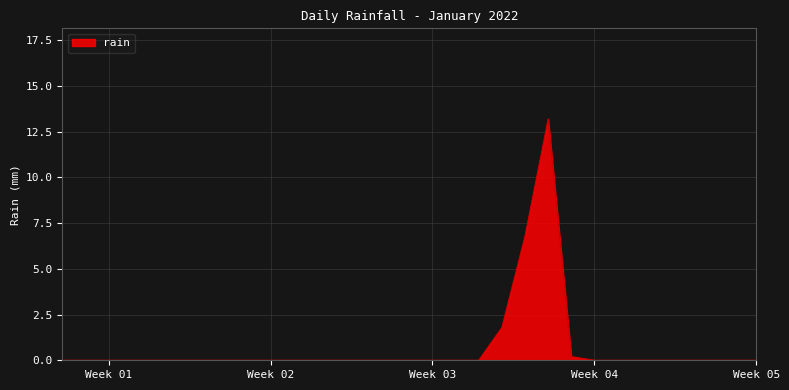

Does the chart have visible grid lines?

Yes